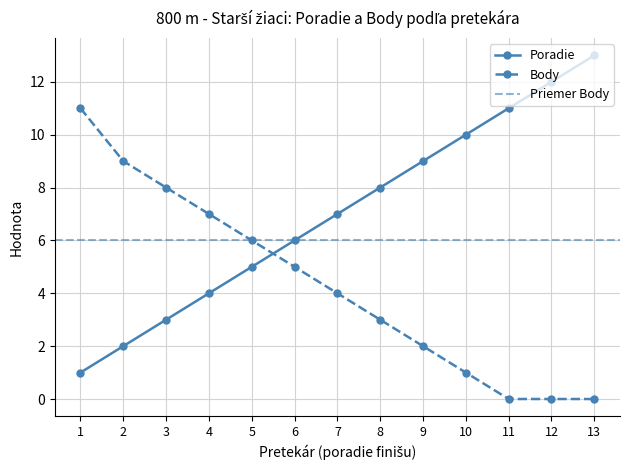

True or false: Poradie has a value of 7 at 4.

False